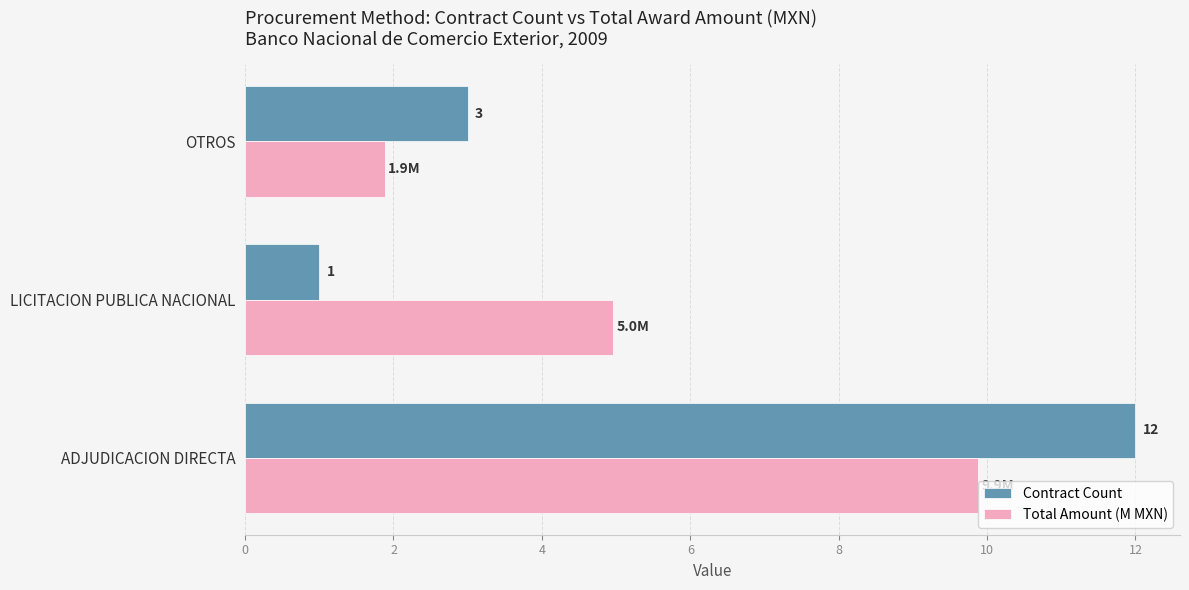

What is the sum of all Contract Count values?

16.0